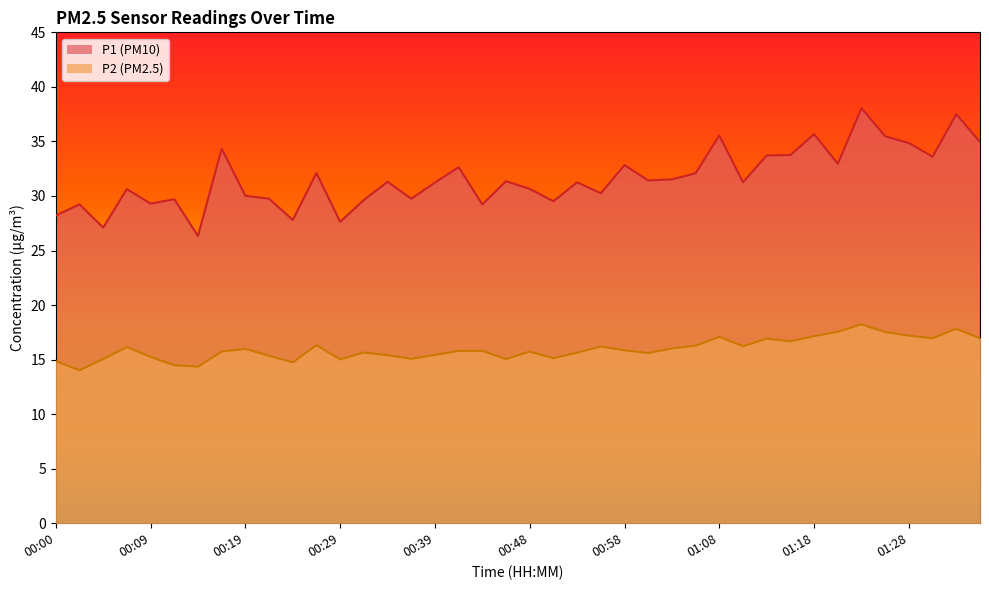

At which label does P2 first exceed 15?

00:05